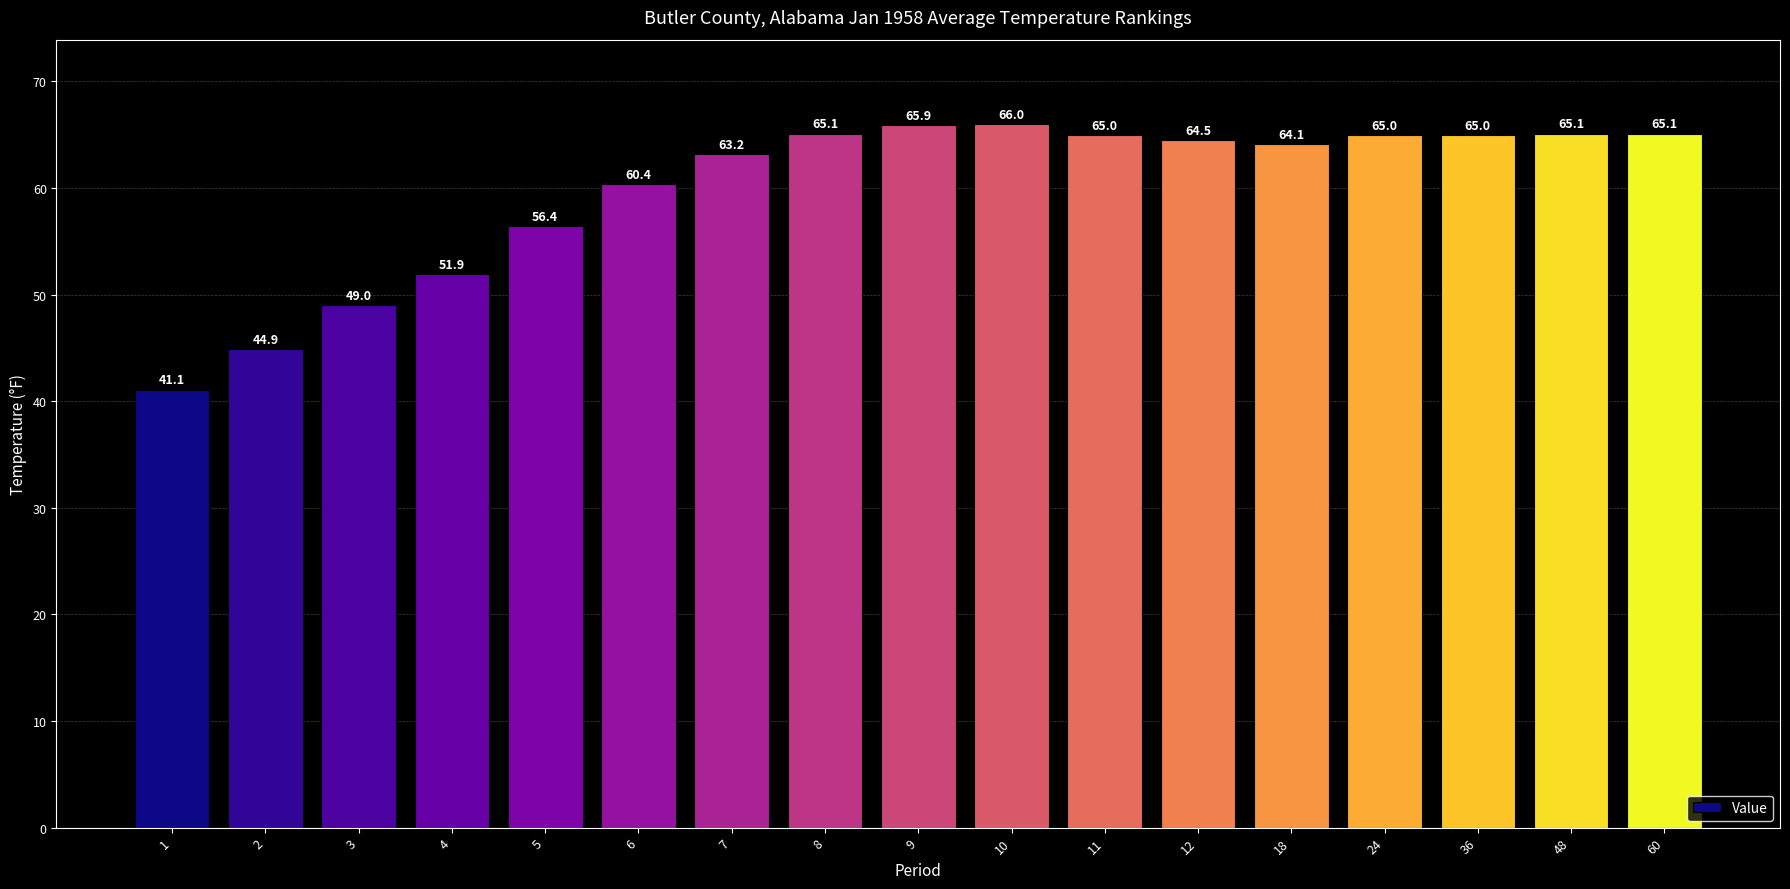

Which category has the lowest value across all series?

1